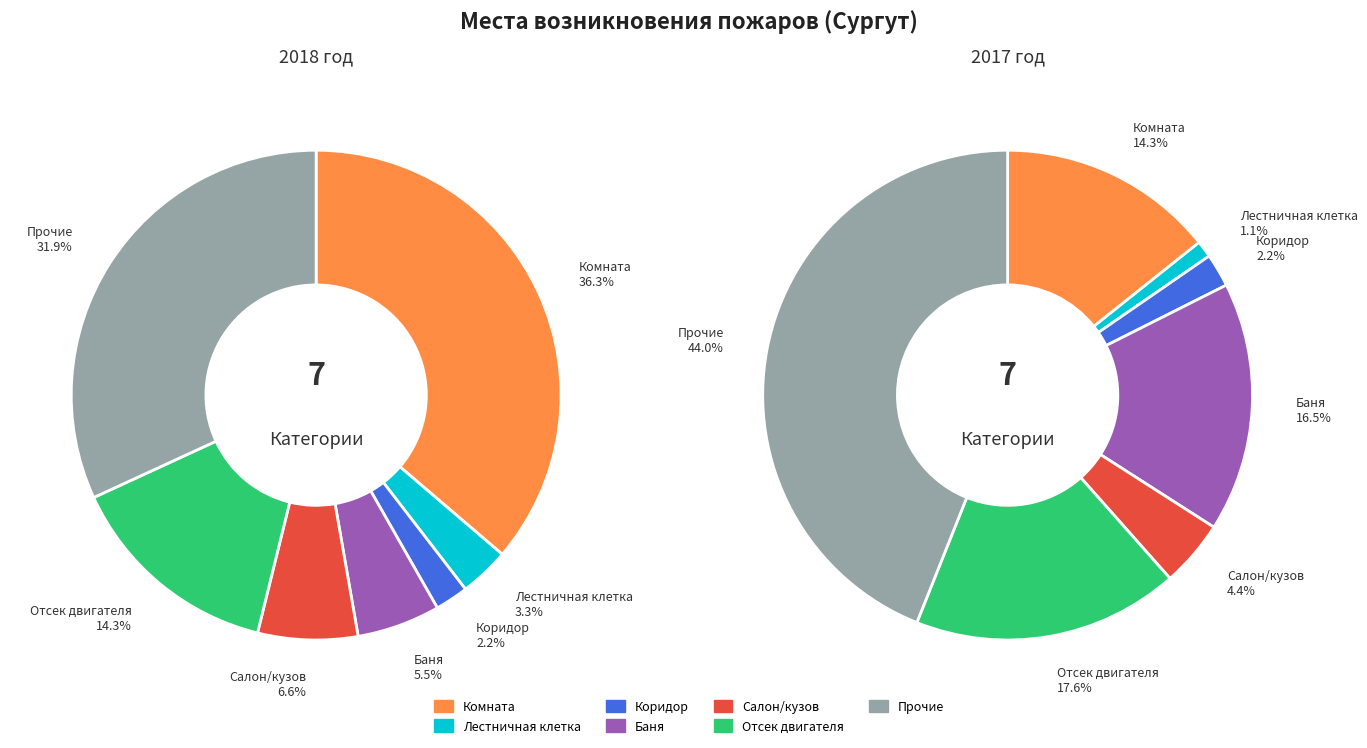

Which slice is the smallest?

Лестничная клетка